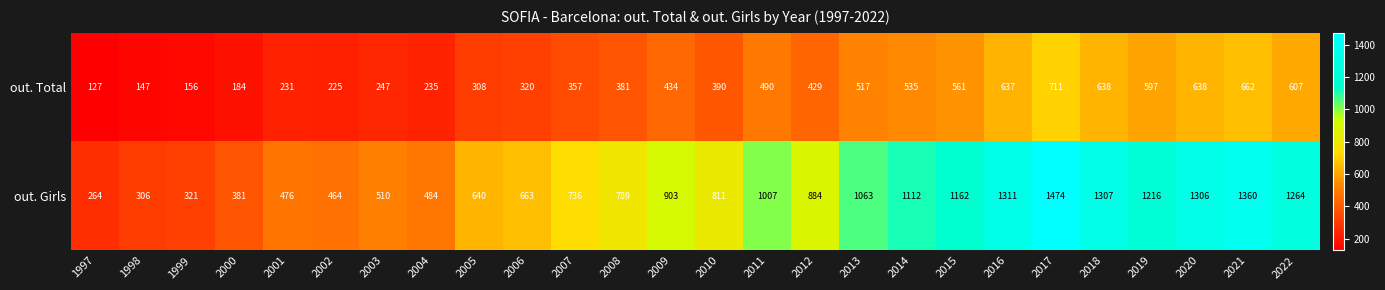

The out. Total series shows 490 at 2011. True or false?

True